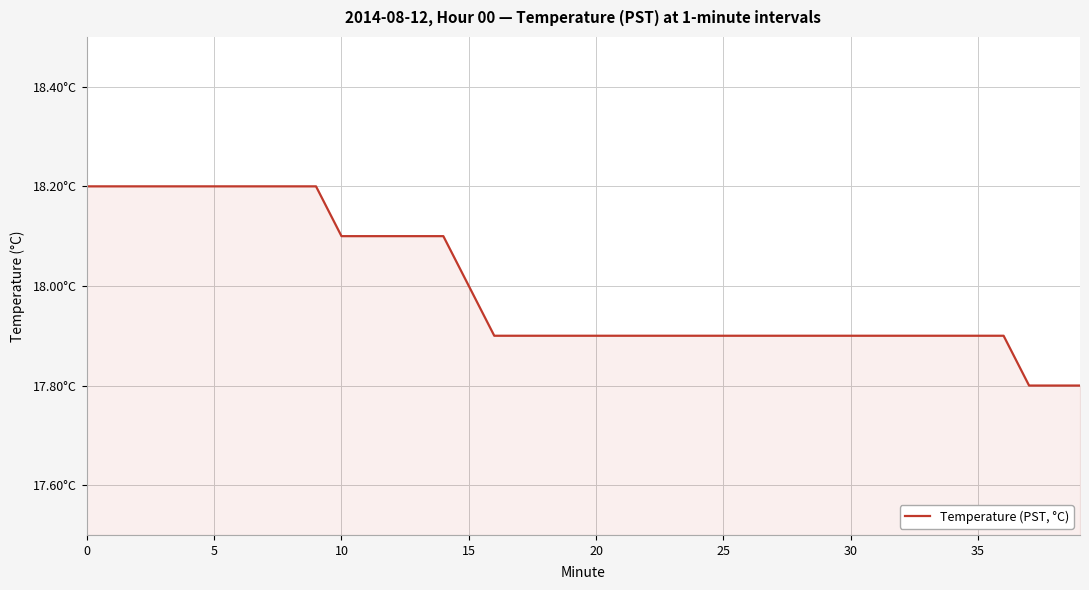

What is the average value?

18.0